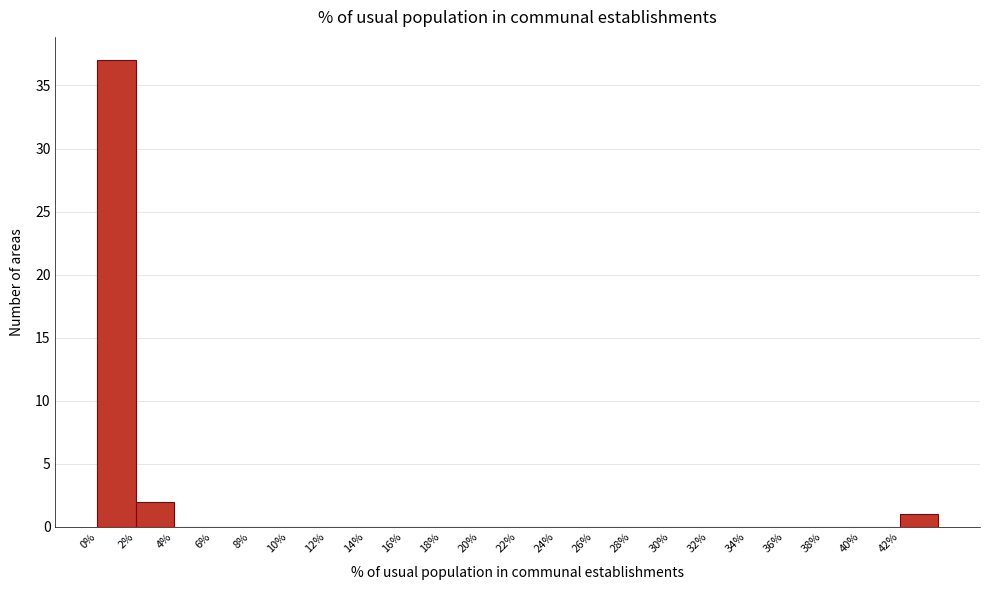

Reading left to right, transcribe this chart: for each bar, give the range it covers on the x-axis and its height. The values are not printed on the chart, so give them approximately, as read against the axis.

0 to 2: 37
2 to 4: 2
4 to 6: 0
6 to 8: 0
8 to 10: 0
10 to 12: 0
12 to 14: 0
14 to 16: 0
16 to 18: 0
18 to 20: 0
20 to 22: 0
22 to 24: 0
24 to 26: 0
26 to 28: 0
28 to 30: 0
30 to 32: 0
32 to 34: 0
34 to 36: 0
36 to 38: 0
38 to 40: 0
40 to 42: 0
42 to 44: 1